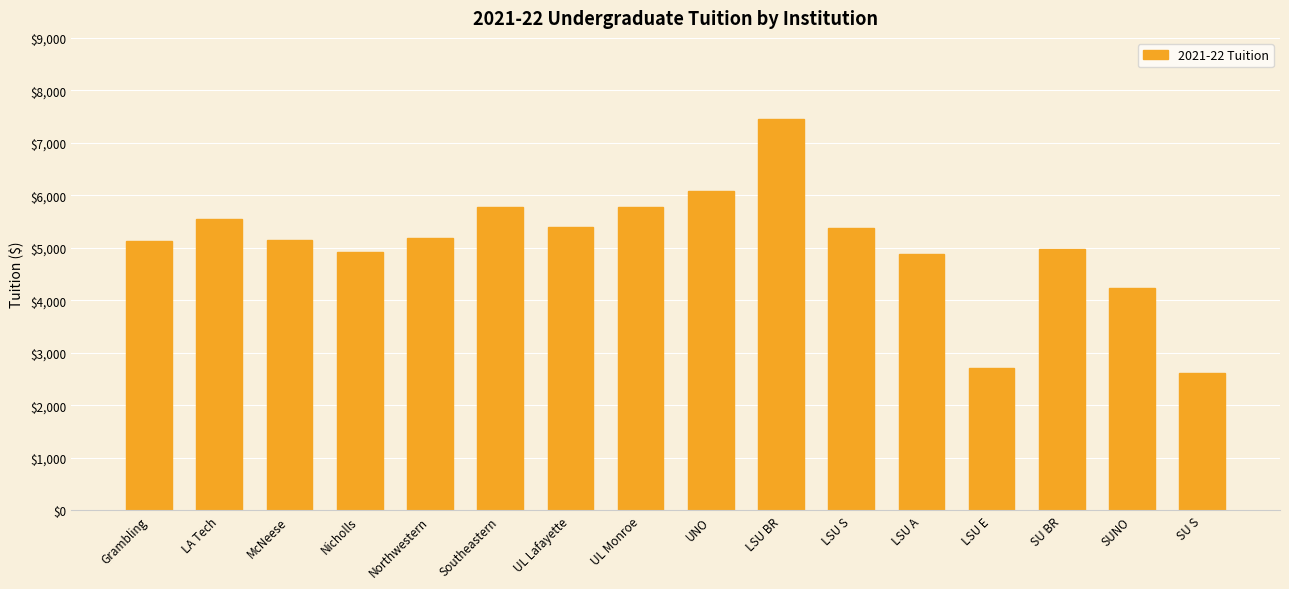

What is the label of the 12th bar from the left?

LSU A